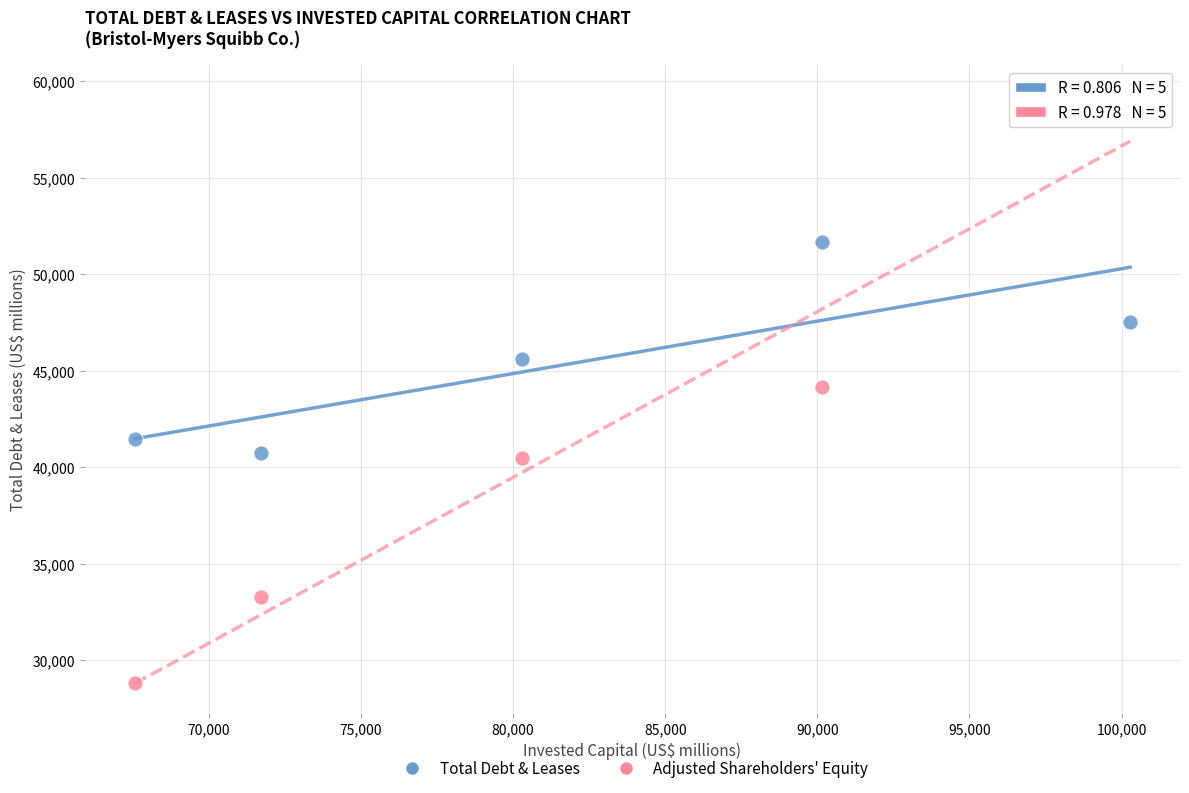

Across all data points, what is the range of Y values (max minus min)?

30471